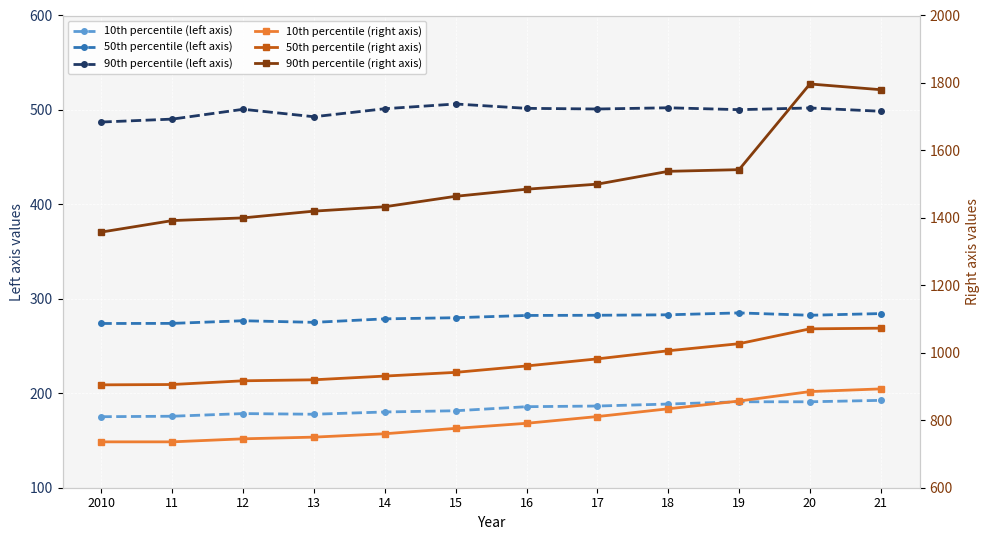

Where is the first local maximum for 10th percentile (left axis)?

12